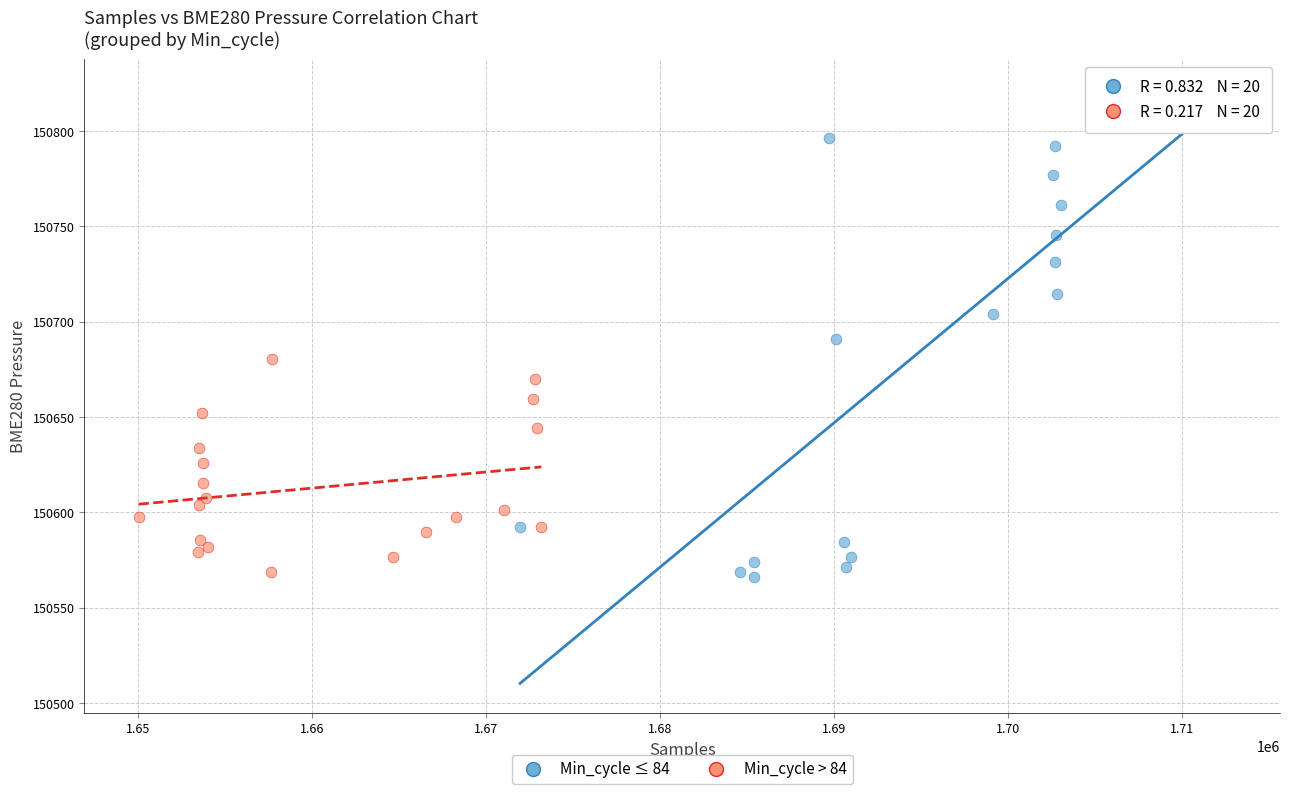

Which series reaches the maximum Y coordinate?

Min_cycle ≤ 84